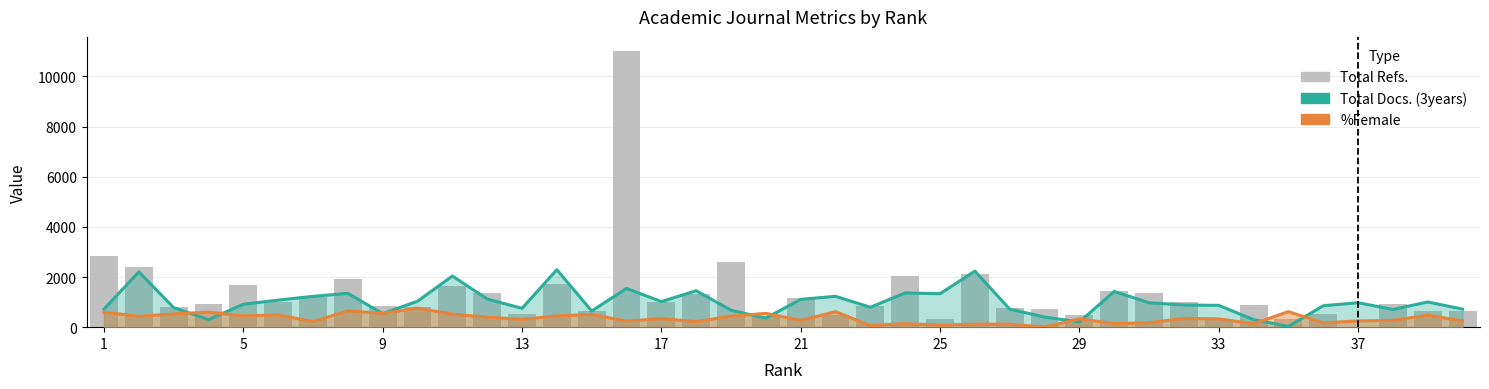

What is the difference between the maximum and minimum values?

11028